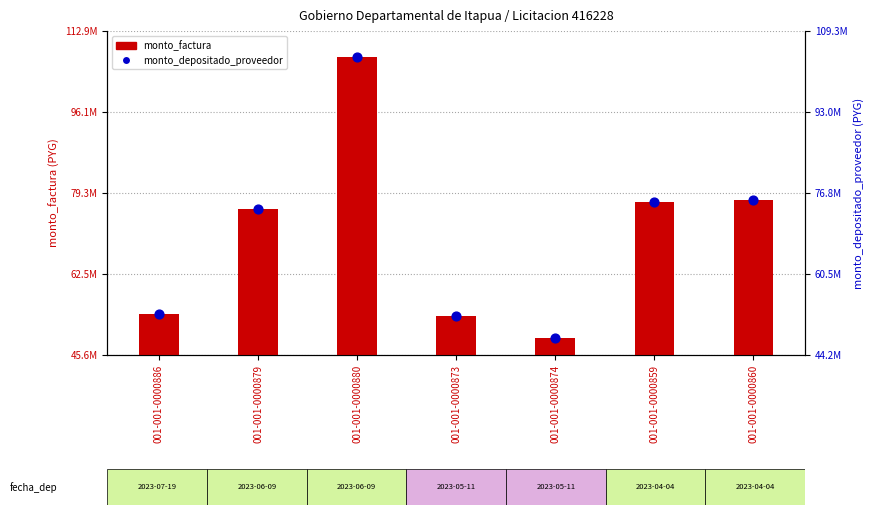

Which series contains the highest Y value?

monto_factura